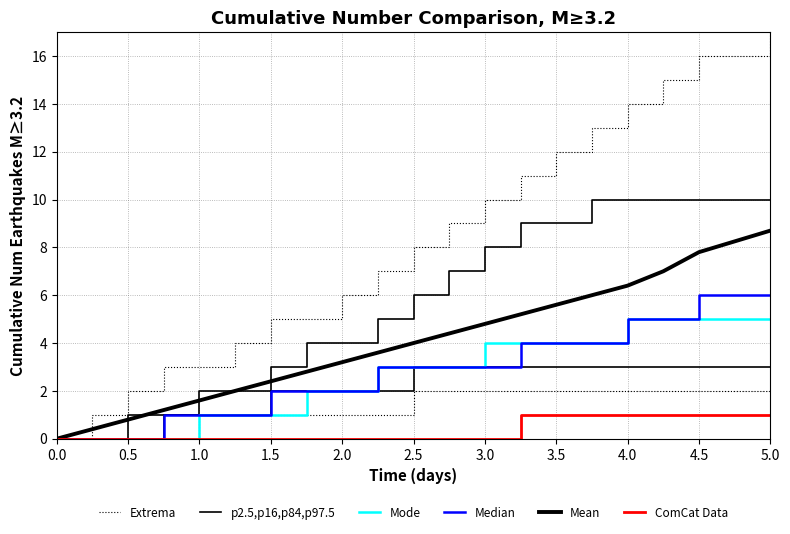

What is the value of the Median point at the 10th from the left?

3.0